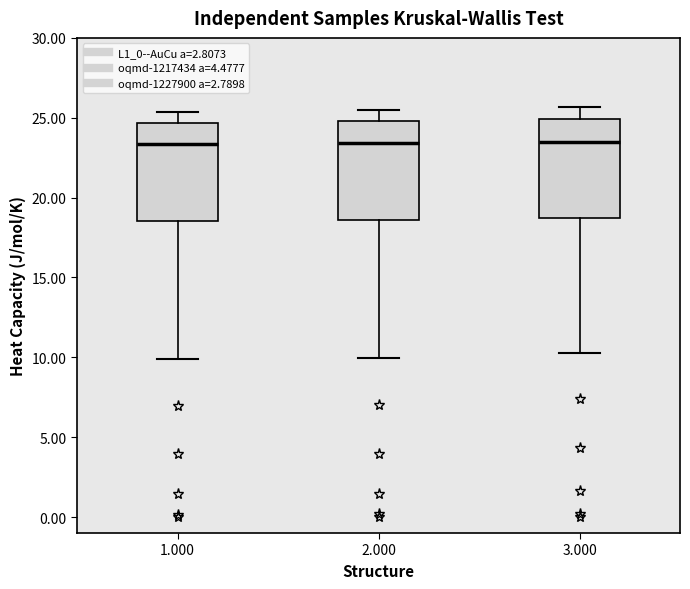

Reading left to right, read every box against the y-axis: the position of its median line, the range the box covers, and the ends of its whiskers. The values are not printed on the chart, so give them approximately, as read against the axis.

1.000: median 23.5, box 18.5 to 24.5, whiskers 10.0 to 25.5
2.000: median 23.5, box 18.5 to 25.0, whiskers 10.0 to 25.5
3.000: median 23.5, box 18.5 to 25.0, whiskers 10.5 to 25.5